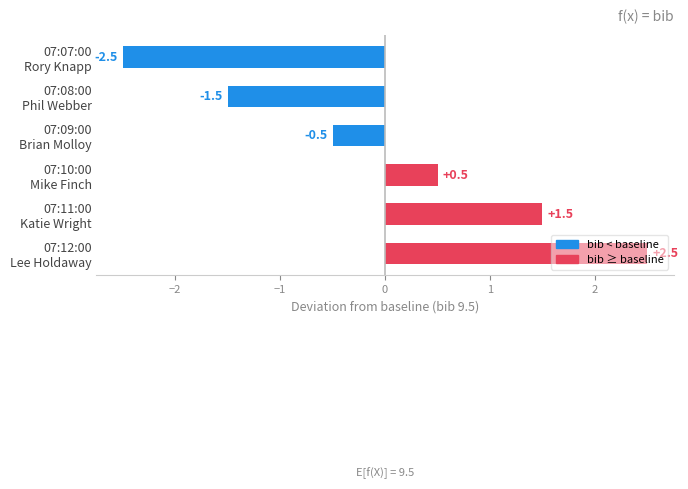

What is the difference between the second highest and minimum values?

4.0